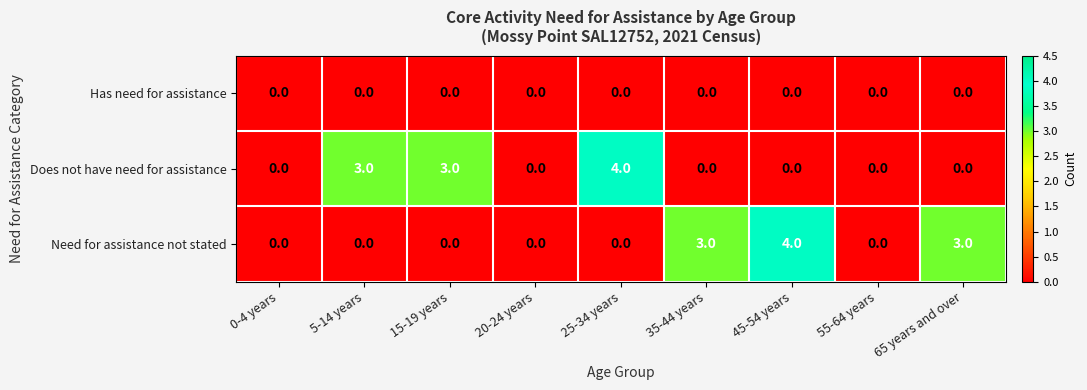

Reading left to right, what are all the values shown in this chart?

Has need for assistance: 0	0	0	0	0	0	0	0	0
Does not have need for assistance: 0	3	3	0	4	0	0	0	0
Need for assistance not stated: 0	0	0	0	0	3	4	0	3